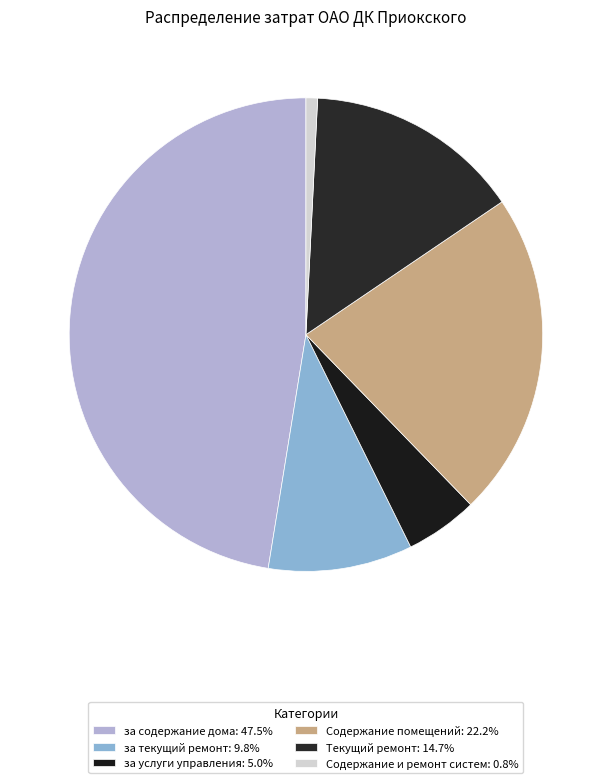

Which slice is the largest?

за содержание дома